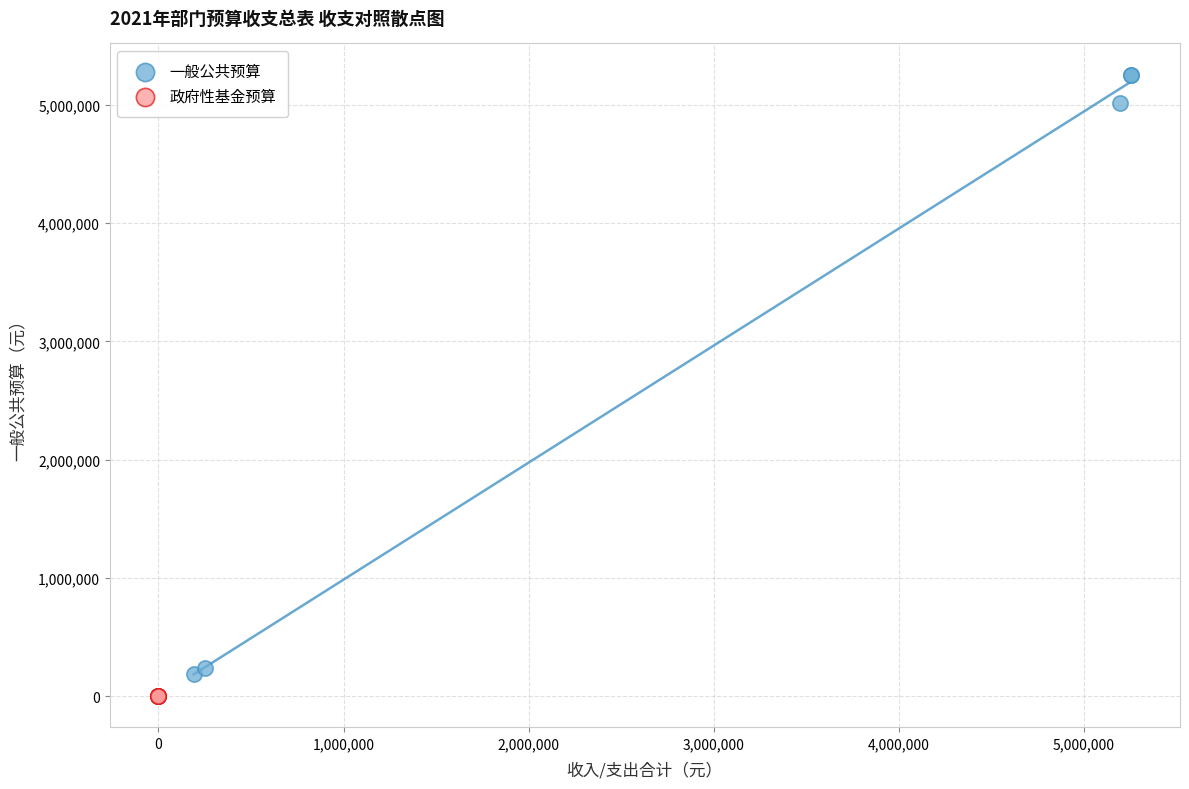

Which series contains the highest Y value?

一般公共预算